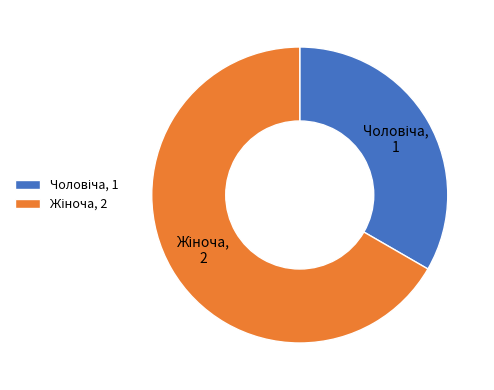

Is there any slice that represents more than half of the pie?

Yes